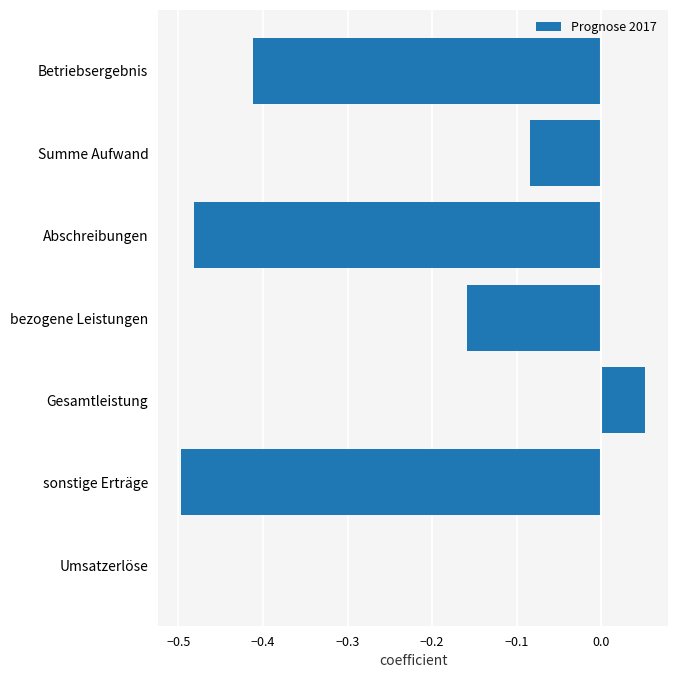

Which label corresponds to the largest value in the chart?

Gesamtleistung